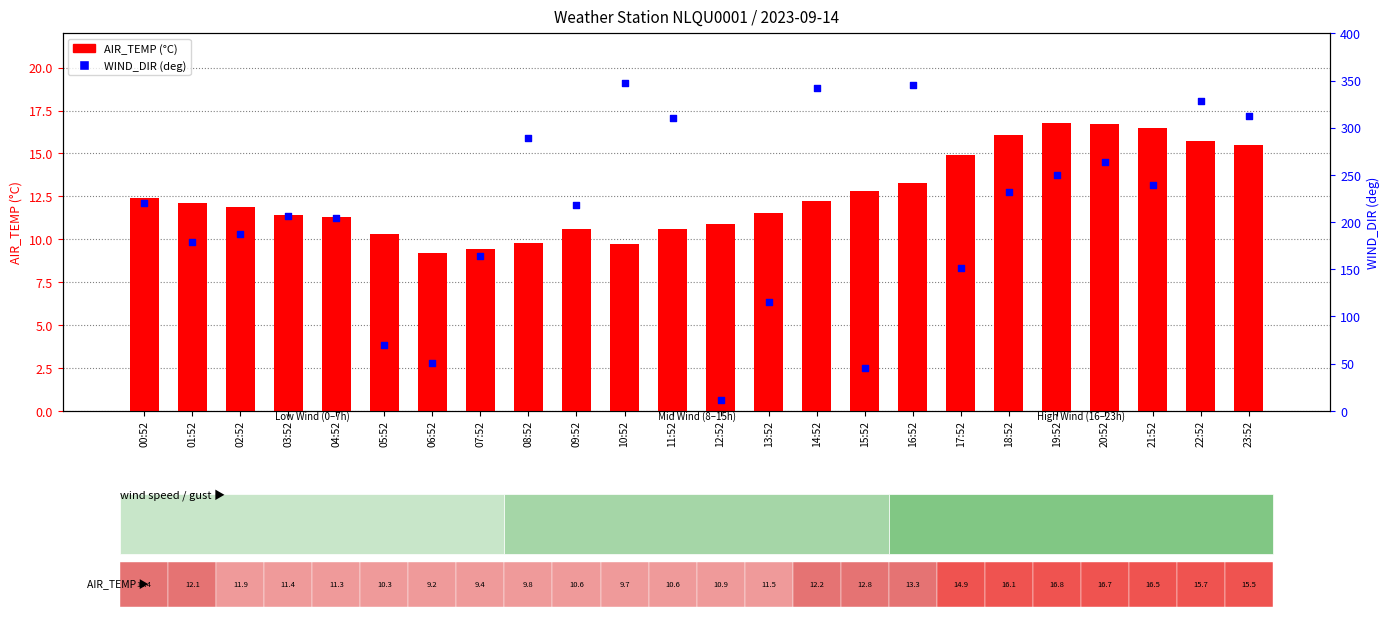

What are all the series names shown in the legend?

AIR_TEMP, WIND_DIR